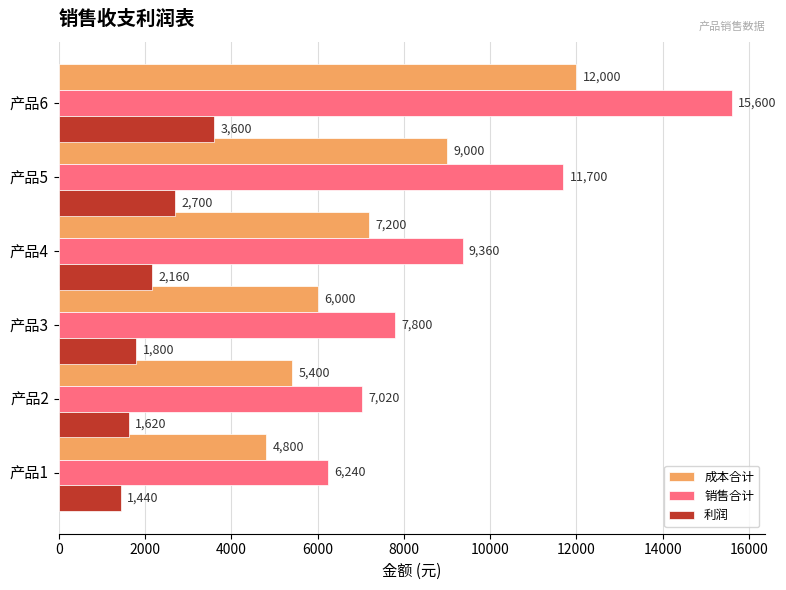

The value of 销售合计 at 产品2 is 7020. True or false?

True